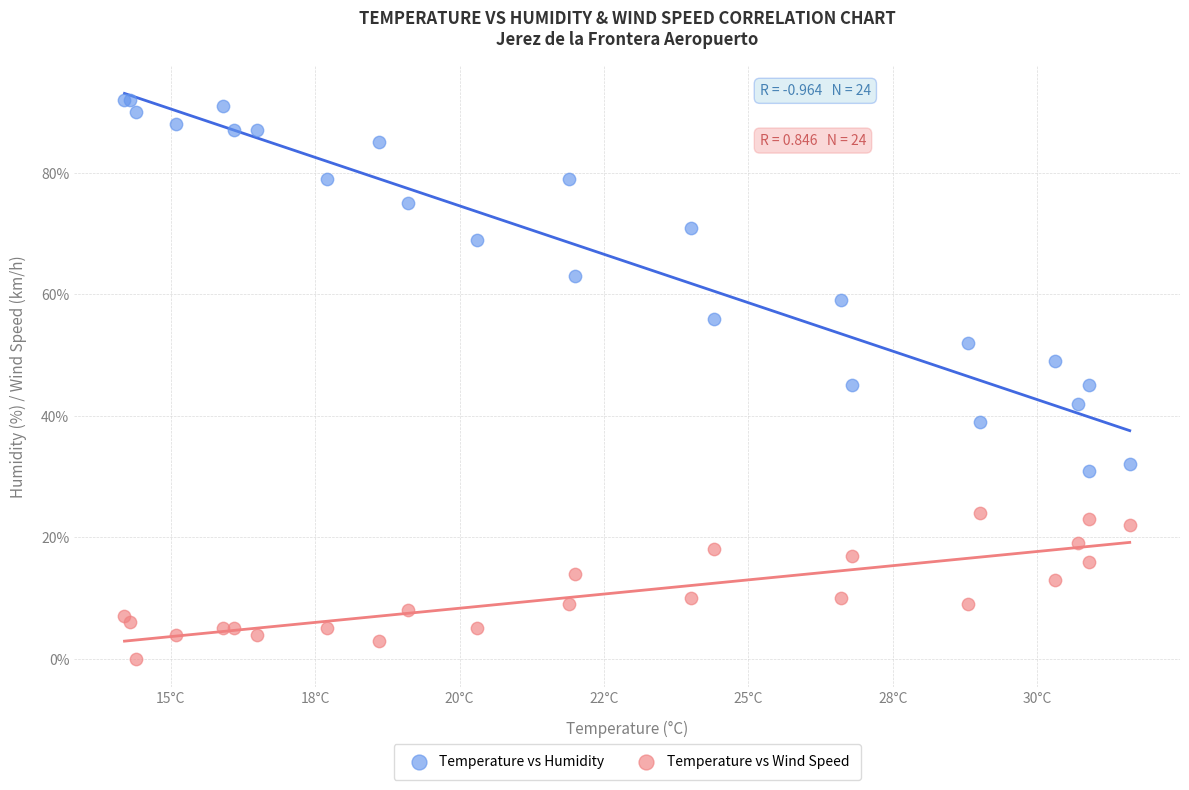

What are all the series names shown in the legend?

Temperature vs Humidity, Temperature vs Wind Speed